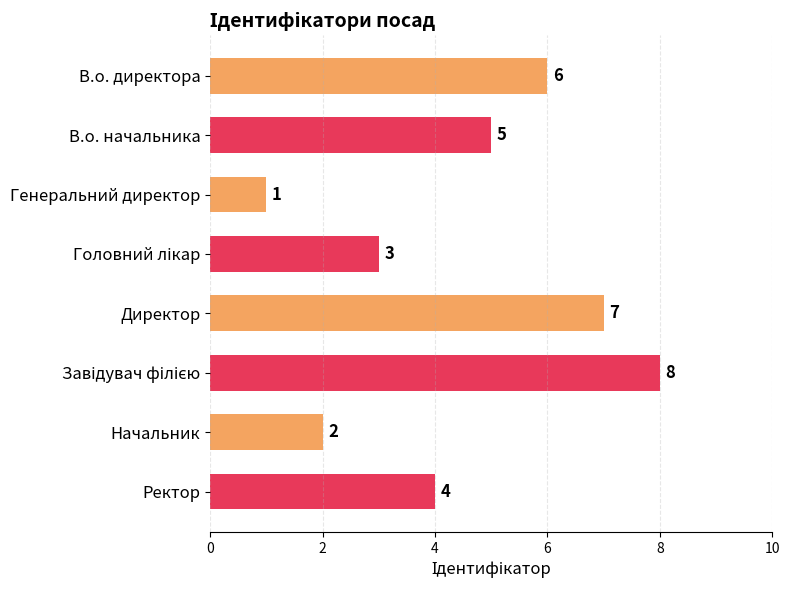

Which label corresponds to the smallest value in the chart?

Генеральний директор